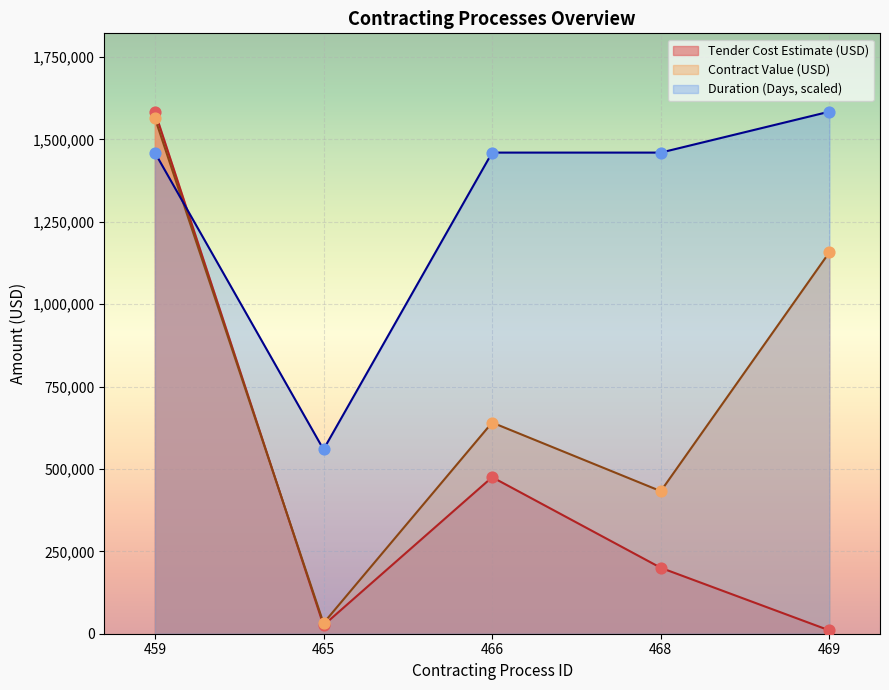

Which series has the largest total across all categories?

Duration (Days, scaled)